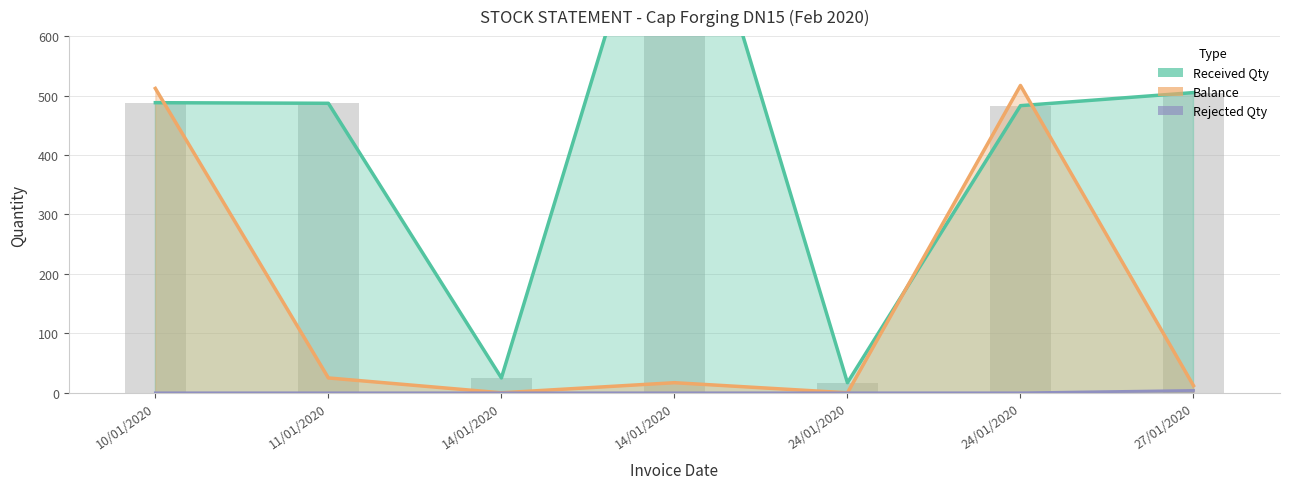

How many values in the Balance series are below 17?

3